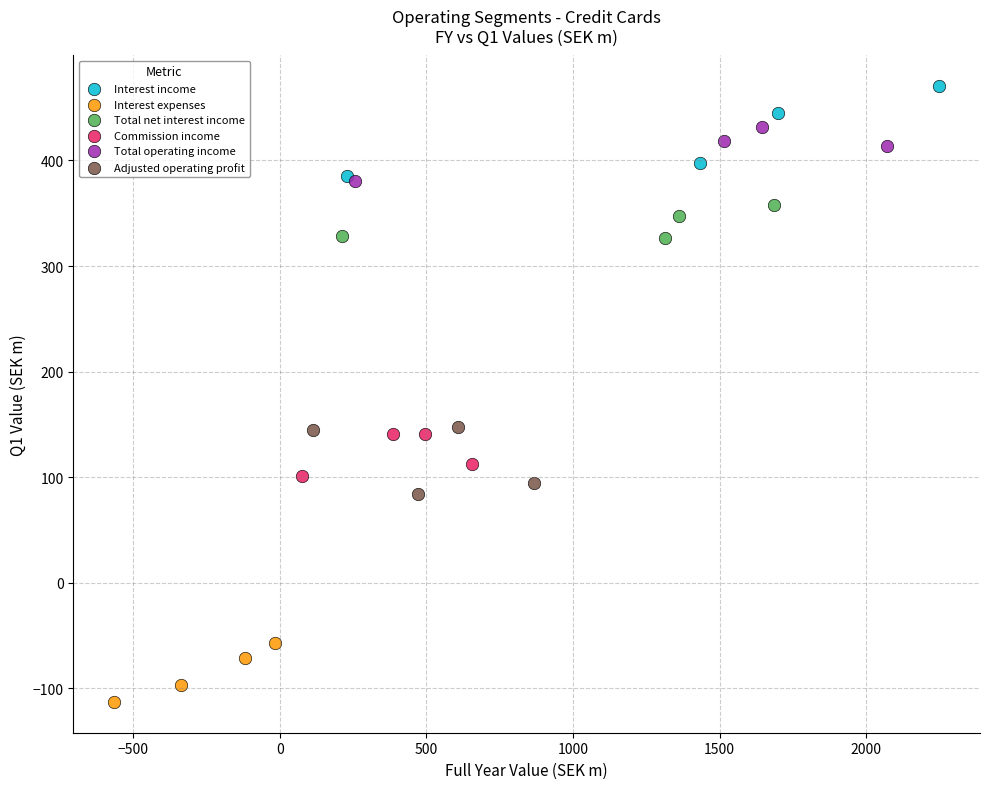

What are all the series names shown in the legend?

Interest income, Interest expenses, Total net interest income, Commission income, Total operating income, Adjusted operating profit